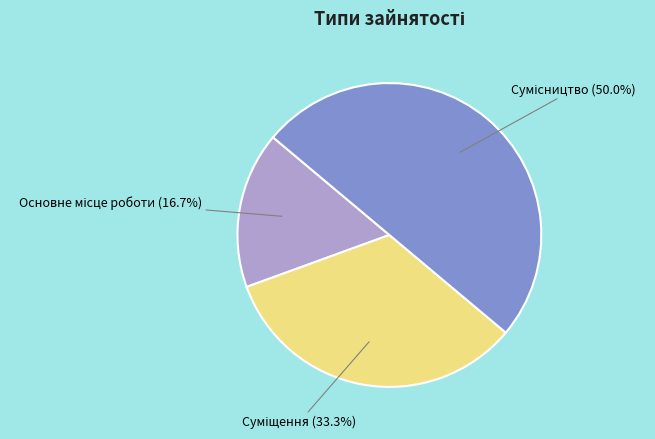

What percentage is the Сумісництво slice, to the nearest percent?

50%